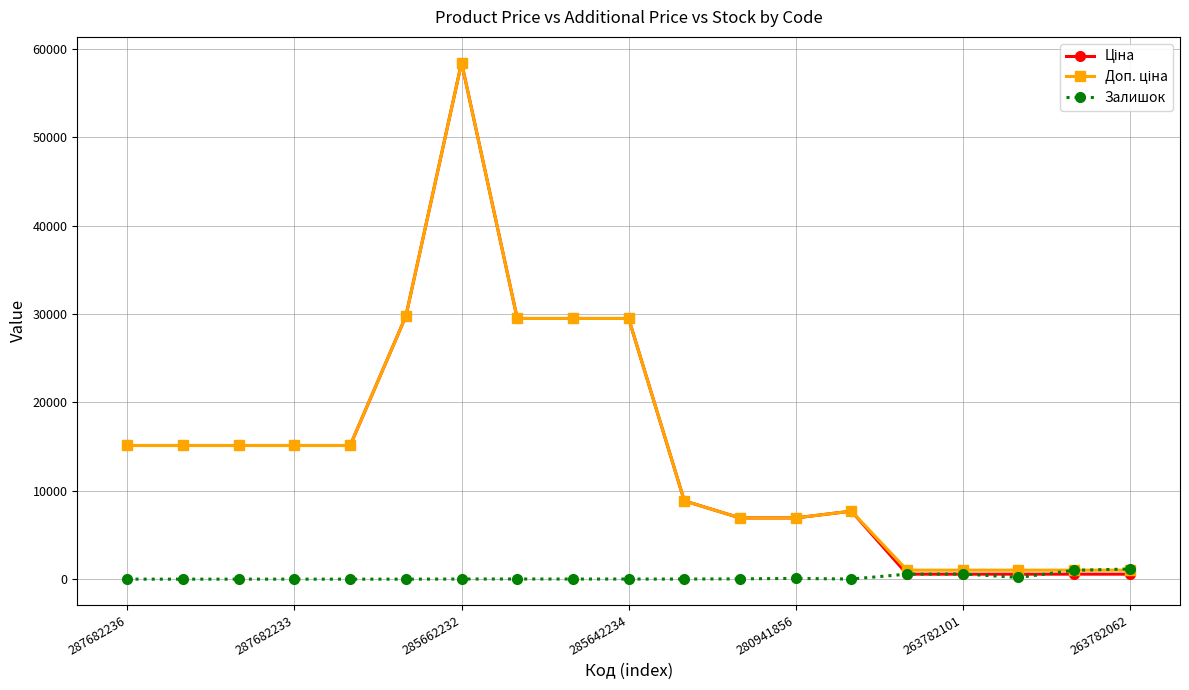

What is the greatest value displayed?

58426.5